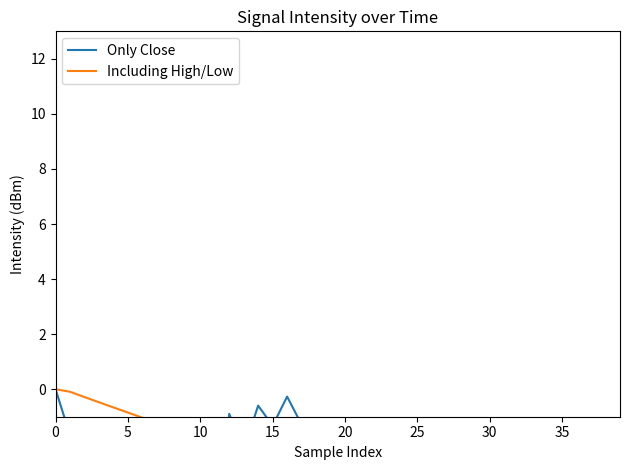

Does the chart have visible grid lines?

No